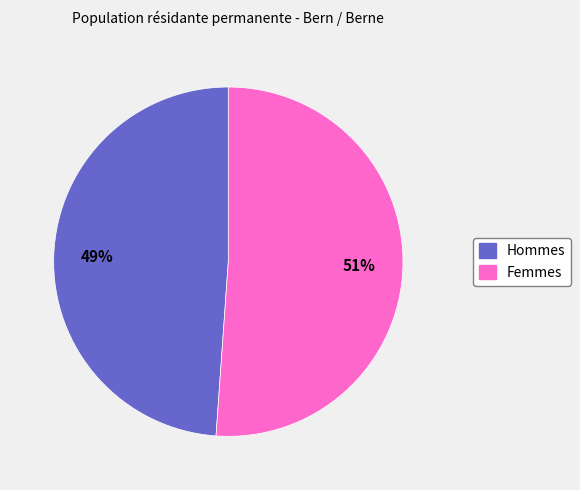

How many slices are in this pie chart?

2